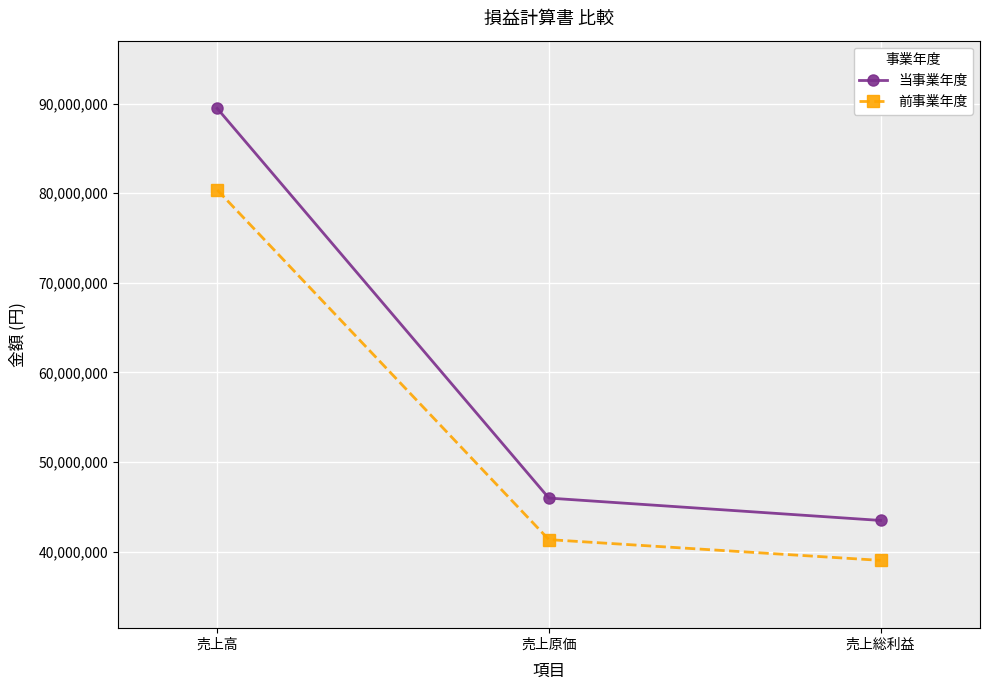

How many data points does each series have?

3